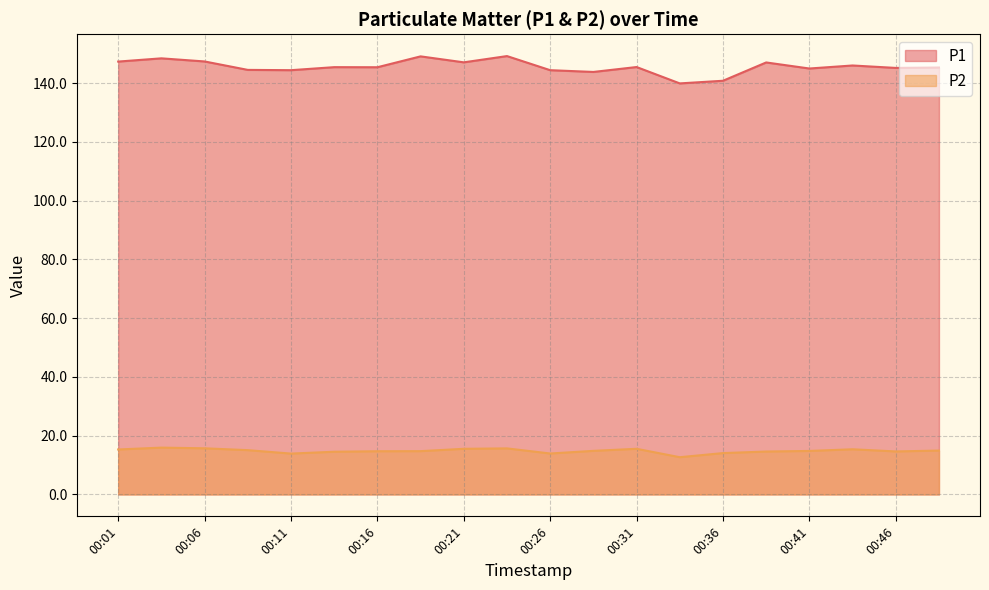

What is the sum of all P2 values?

296.4